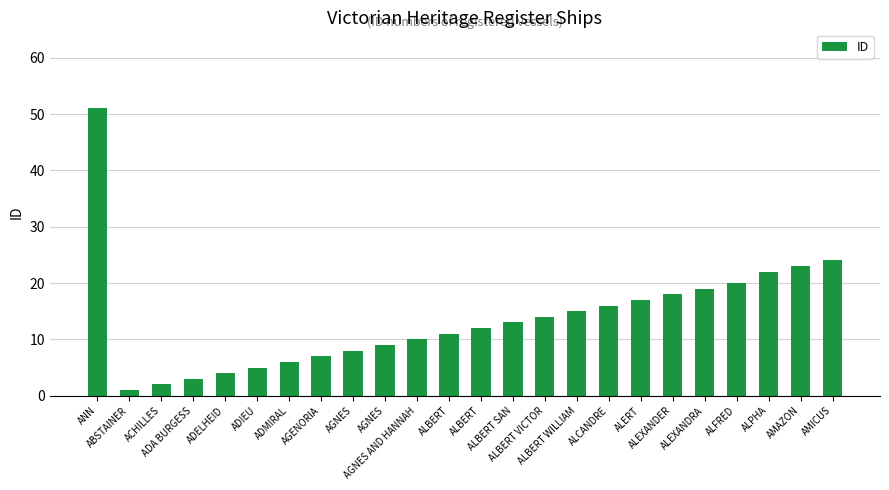

Where is the data nearest to the value 26?

AMICUS